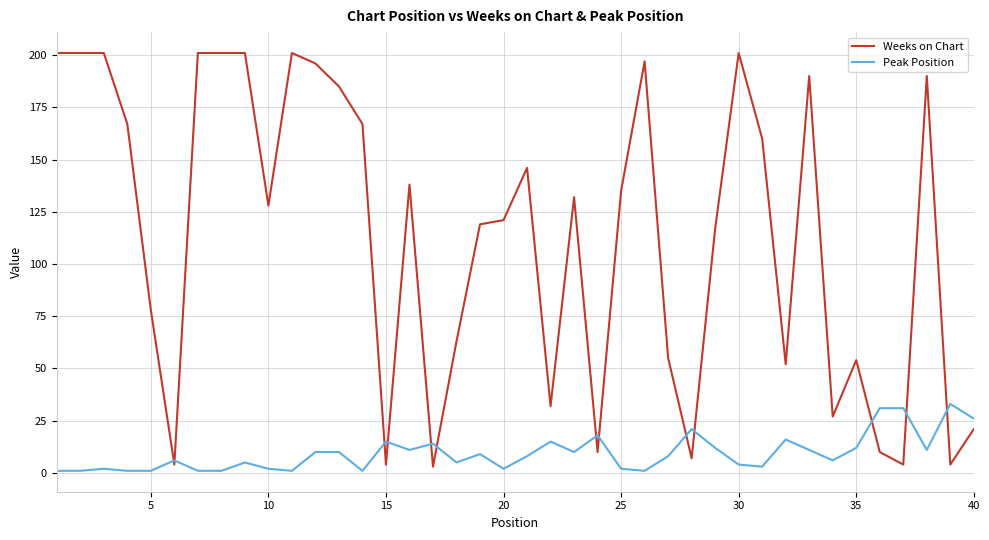

Rank the series by their maximum value, from lowest to highest.

Peak Position, Weeks on Chart